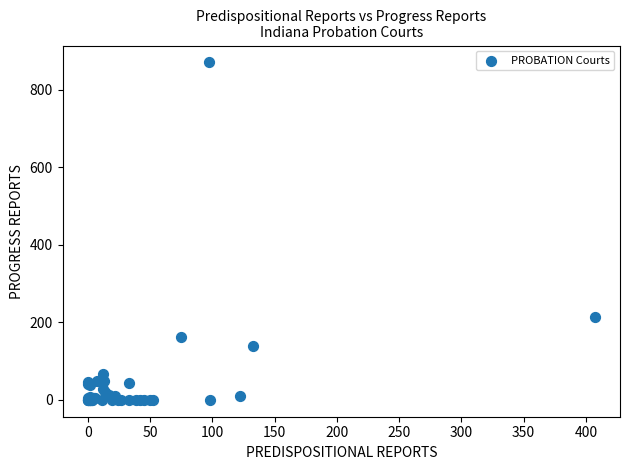

What Y value in the scatter plot is closest to 435?

215